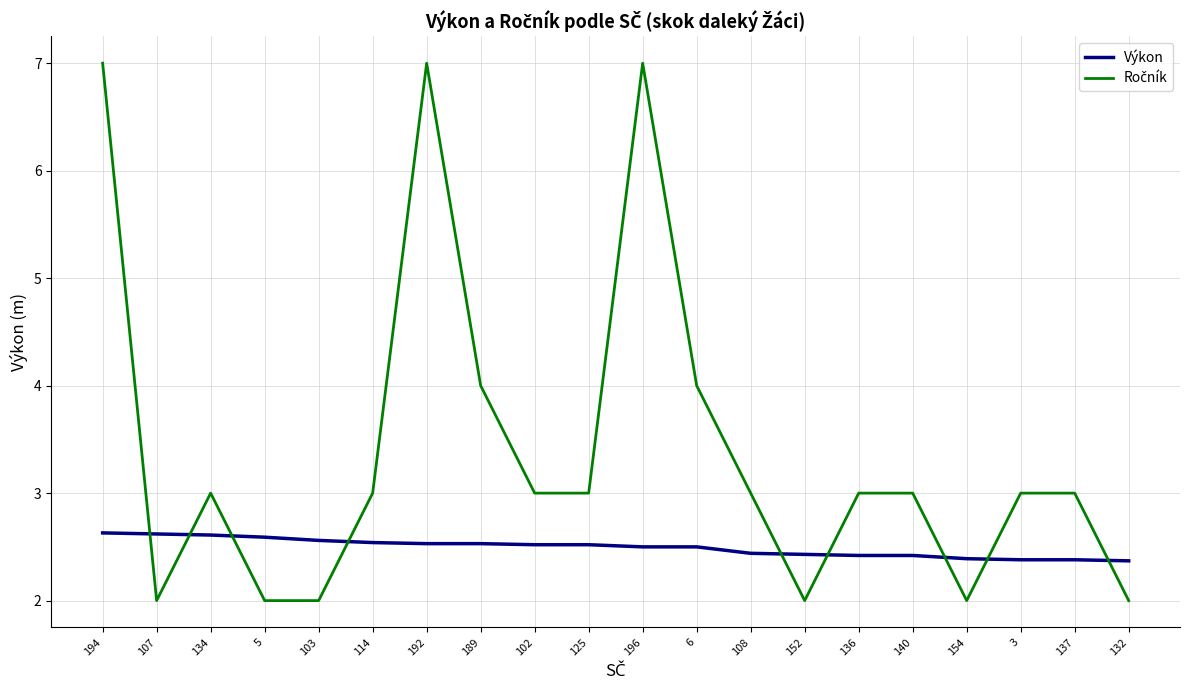

What is the difference between the highest and lowest values at 152?

0.4